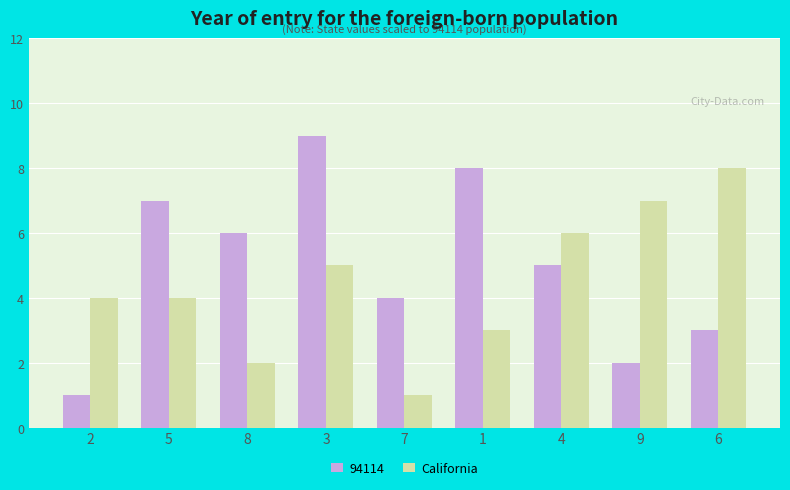

Rank the series at 2 from lowest to highest value.

94114, California